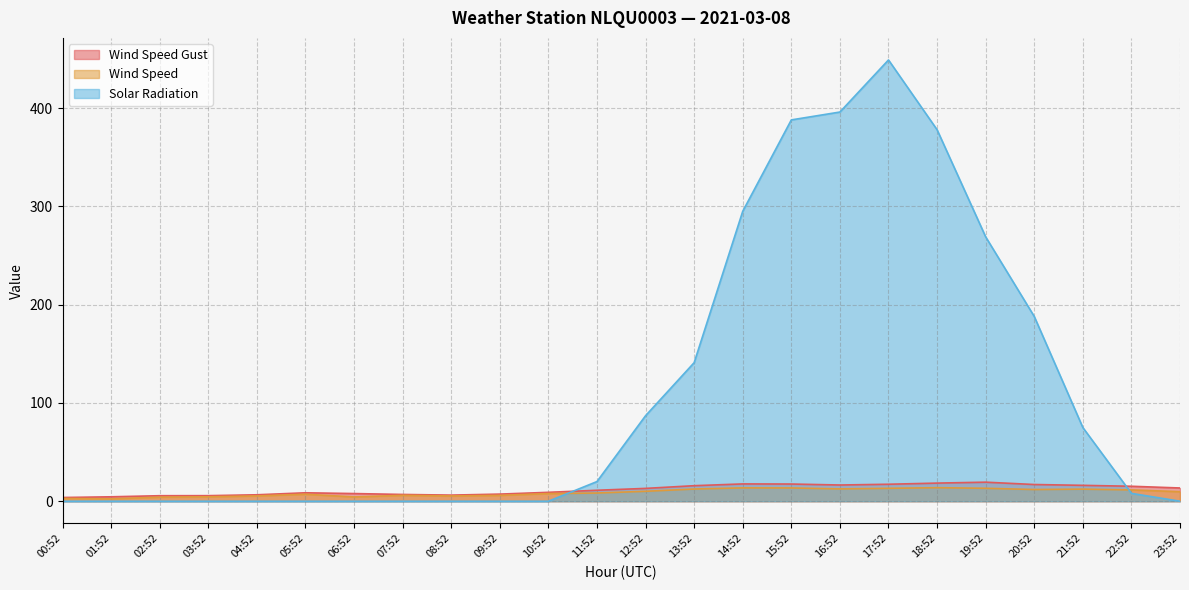

At which label is Solar Radiation closest to 224?

20:52